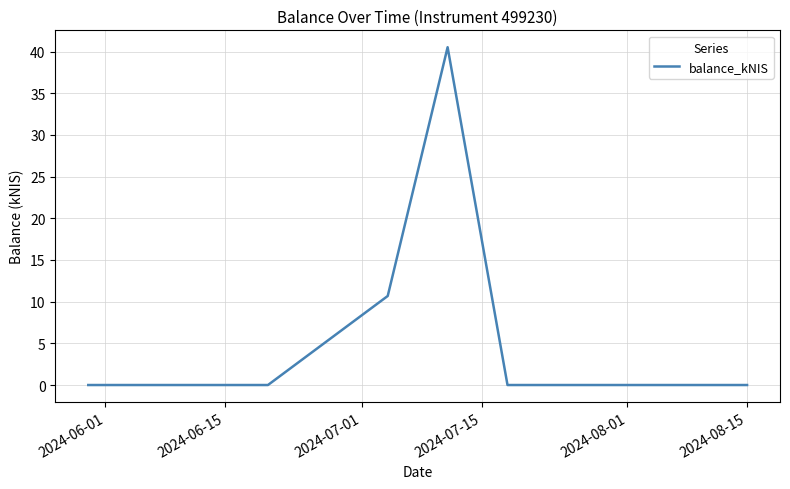

What is the average value?

7.3